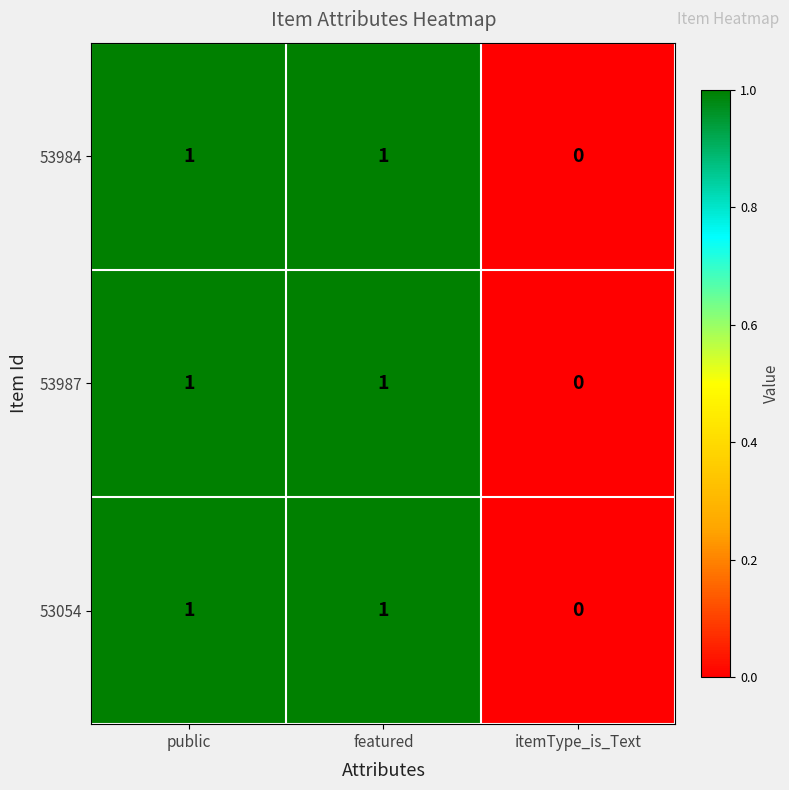

Is the value of 53987 at featured greater than the value of 53054 at itemType_is_Text?

Yes